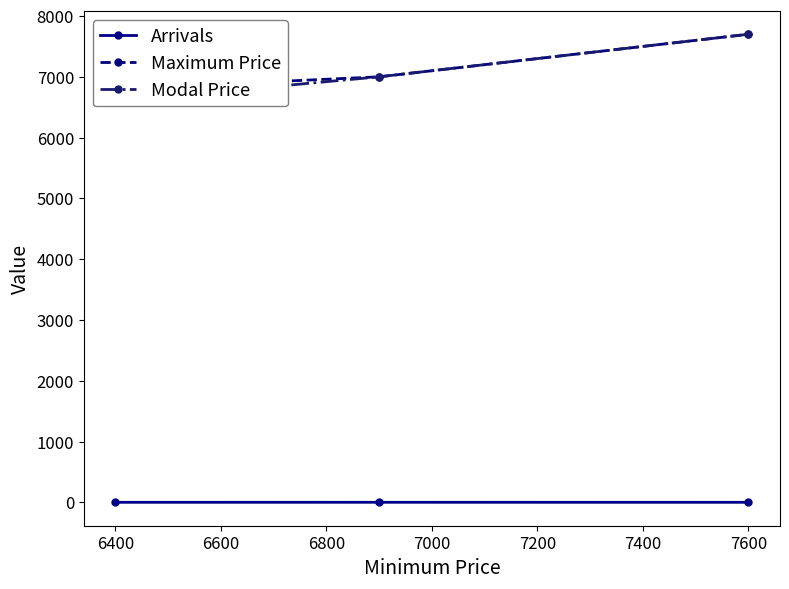

Which series changed the most between 6400 and 6600?

Maximum Price